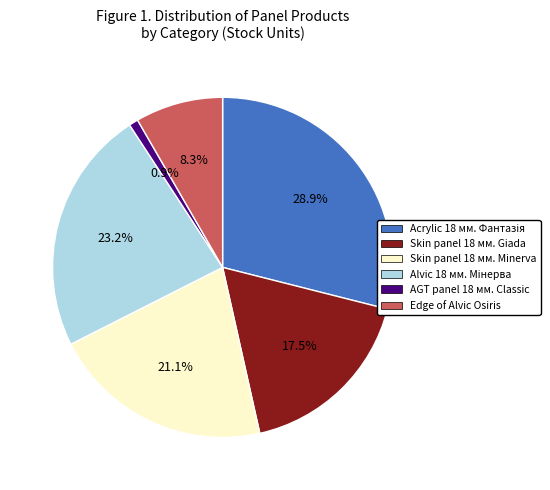

Is there a majority slice in this chart?

No